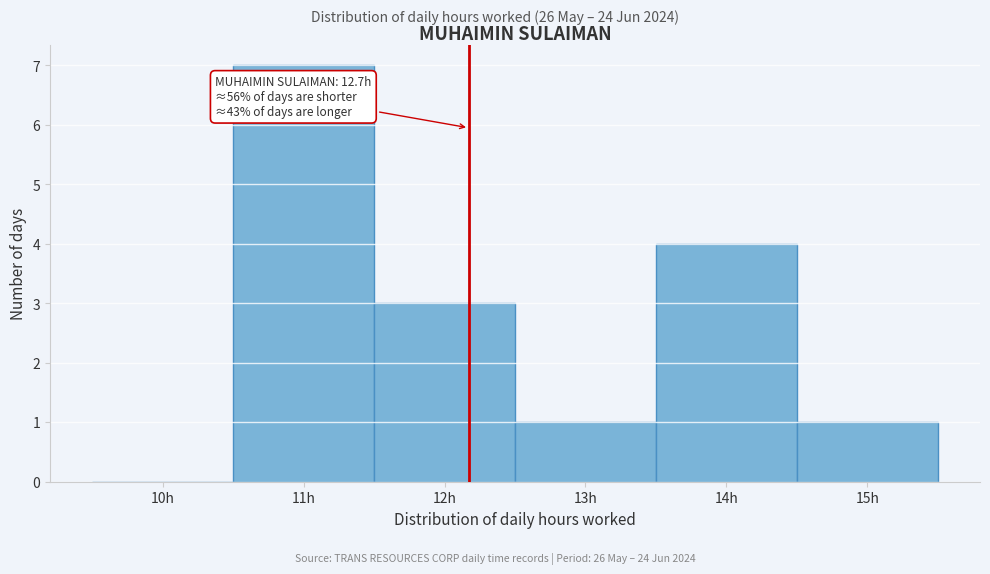

Reading left to right, transcribe all the data shown in this chart.

10h=0	11h=7	12h=3	13h=1	14h=4	15h=1